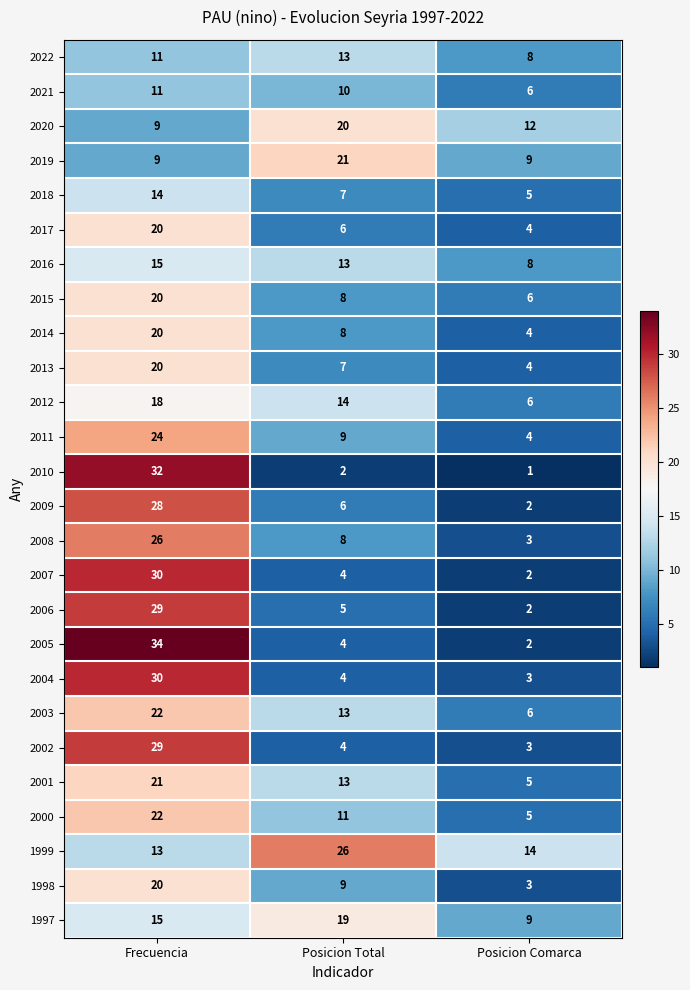

Rank the categories by 2015 value from lowest to highest.

Posicion Comarca, Posicion Total, Frecuencia